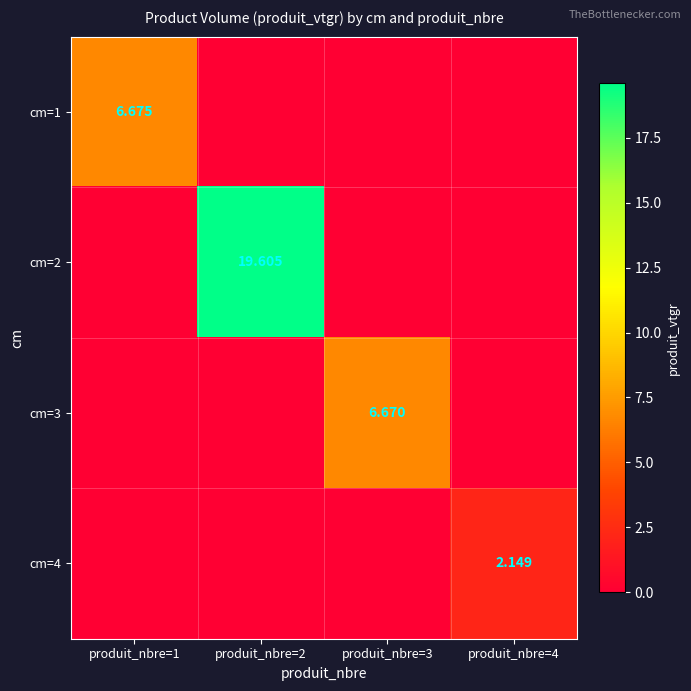

At produit_nbre=4, list the series in order from smallest to largest.

cm=1, cm=2, cm=3, cm=4